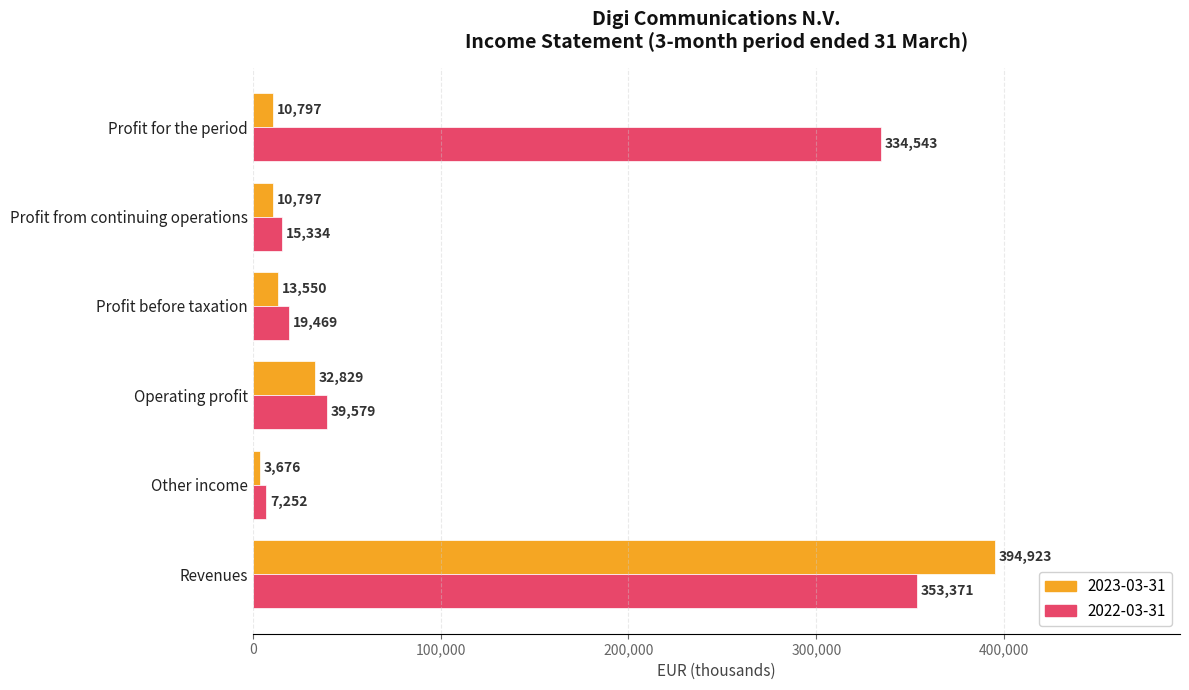

Is the value of 2022-03-31 at Profit from continuing operations greater than the value of 2023-03-31 at Profit from continuing operations?

Yes